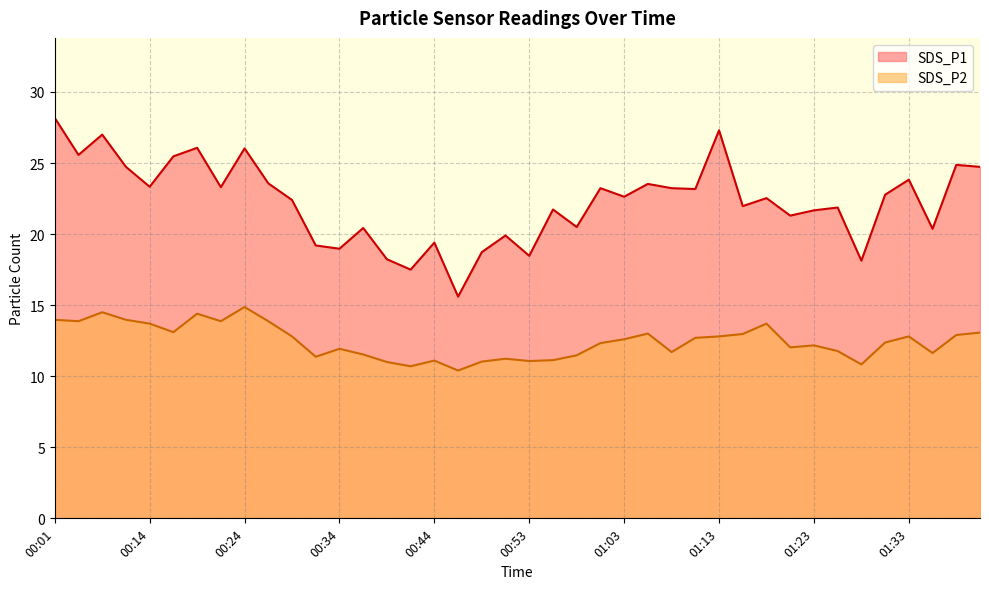

Between 00:24 and 00:51, which series saw the biggest shift?

SDS_P1